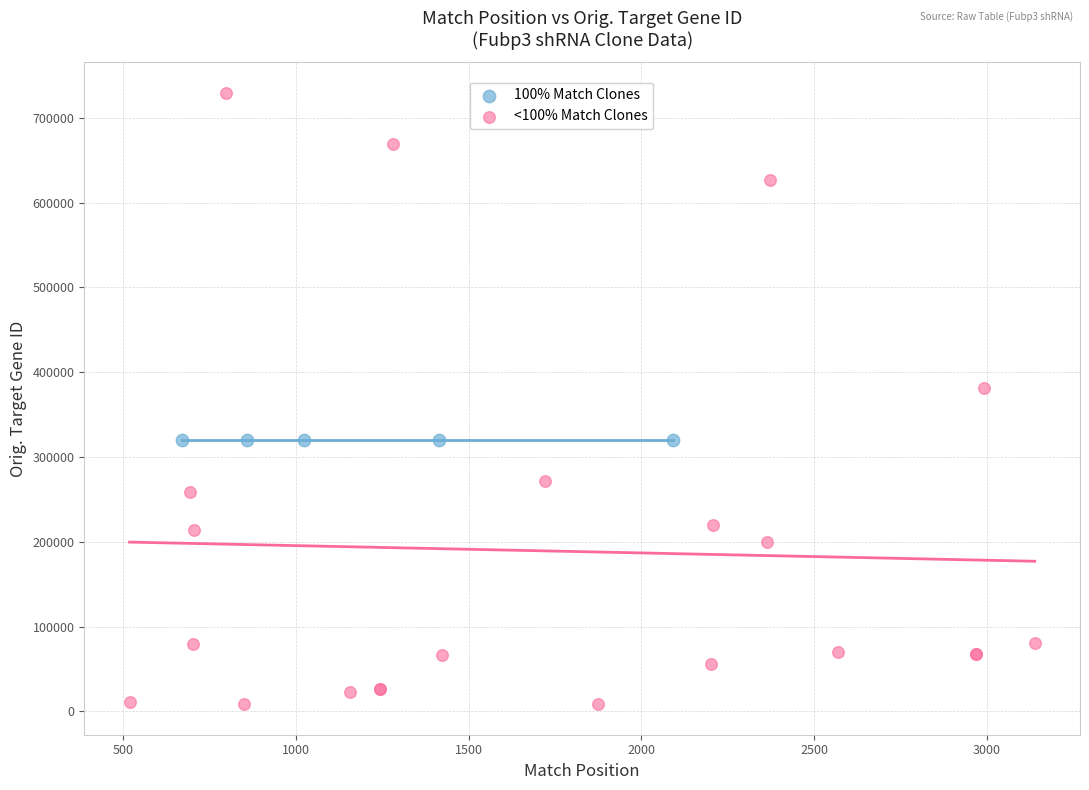

Which series contains the highest Y value?

<100% Match Clones